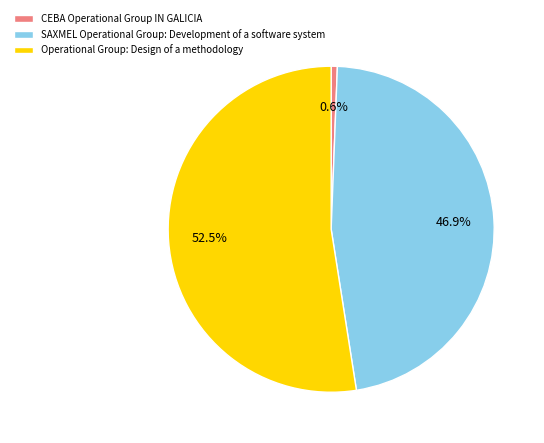

What is the majority slice?

Operational Group: Design of a methodology